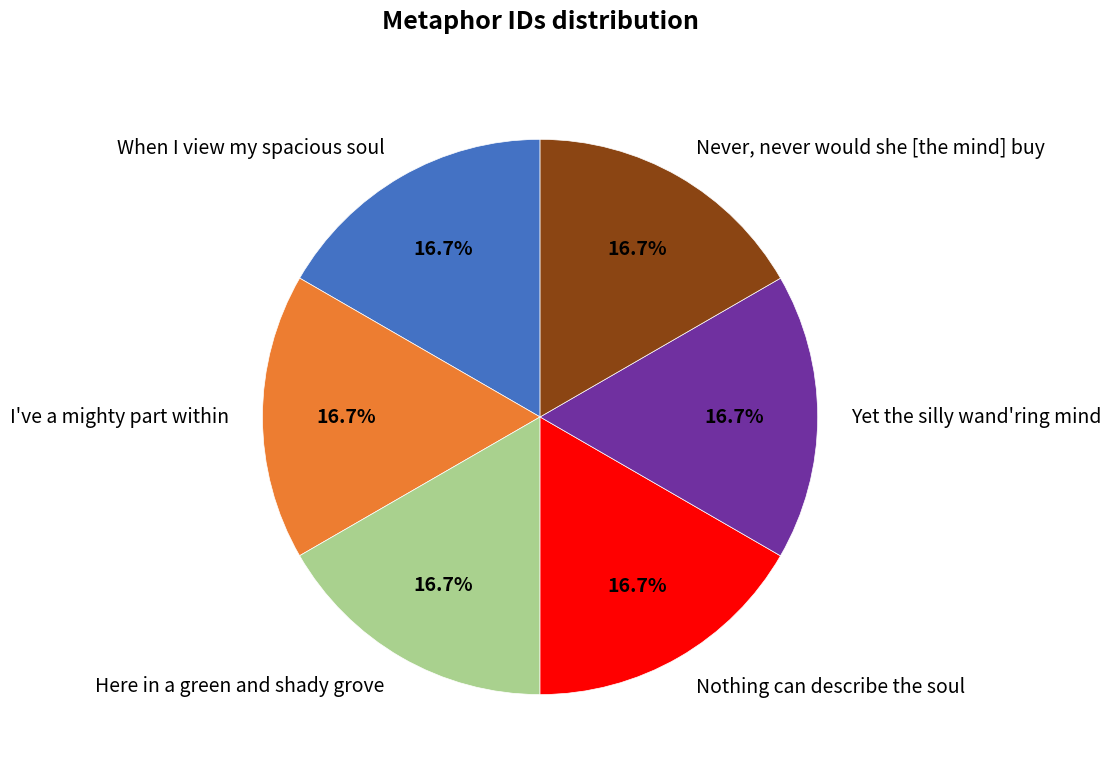

Is it true that Never, never would she [the mind] buy is 17% of the pie?

True